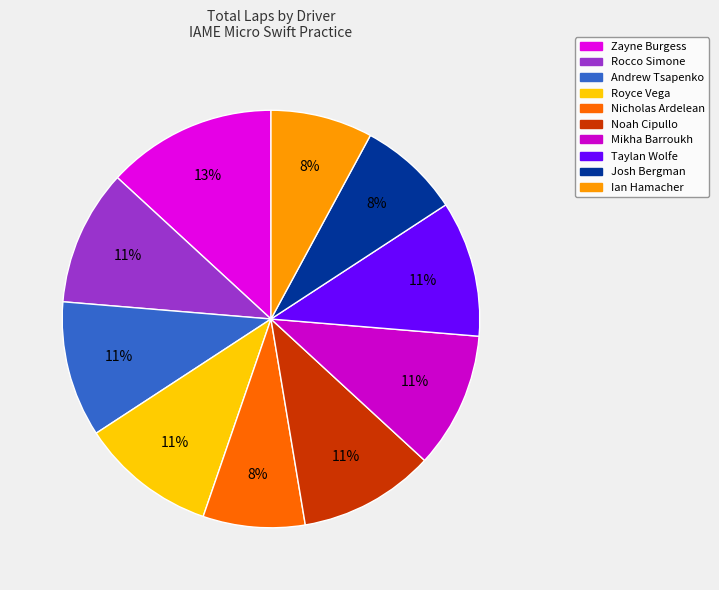

Is there a majority slice in this chart?

No